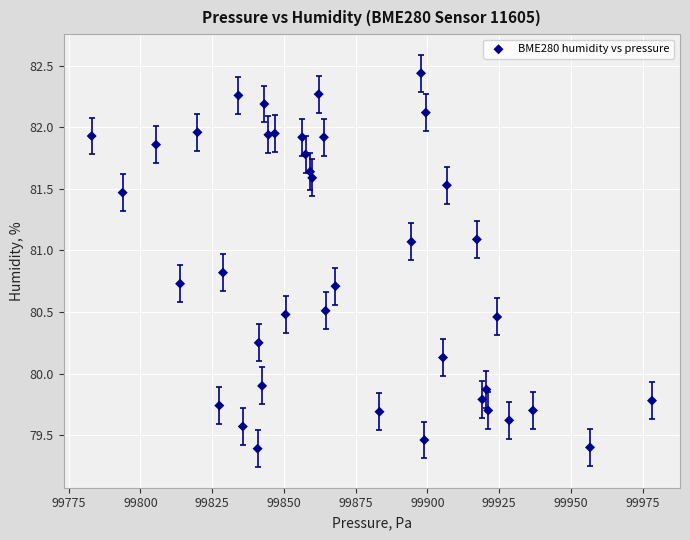

What is the range of X values (max minus min)?

195.2